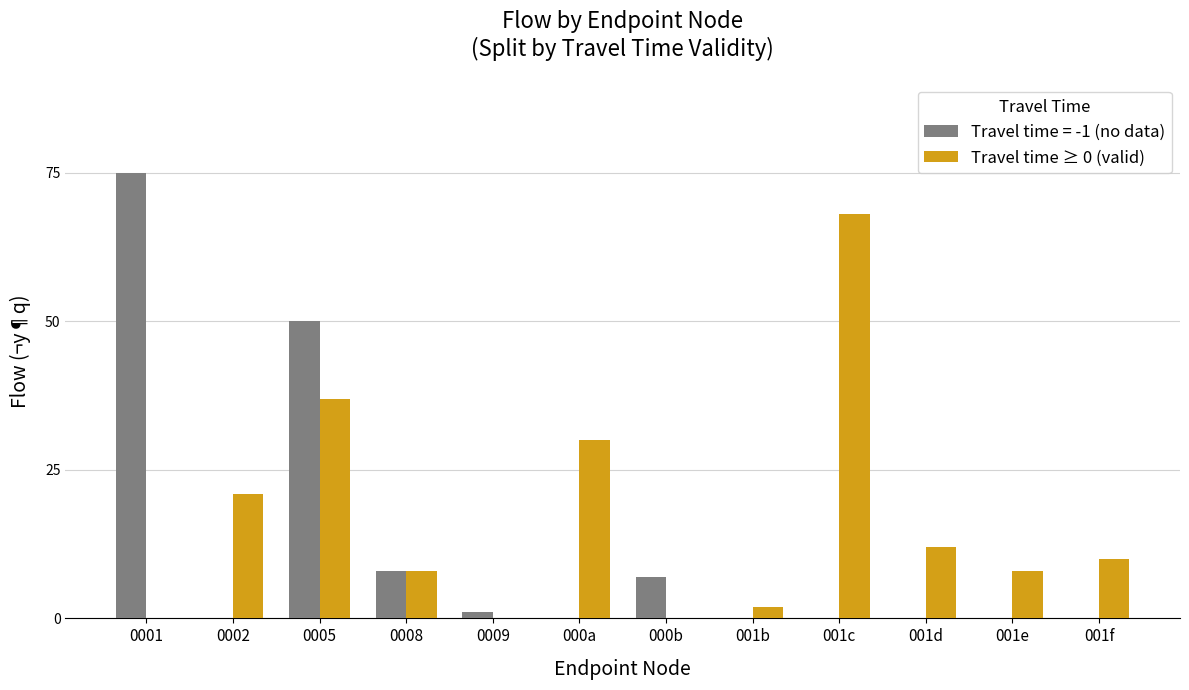

What is the sum of all Travel time = -1 (no data) values?

141